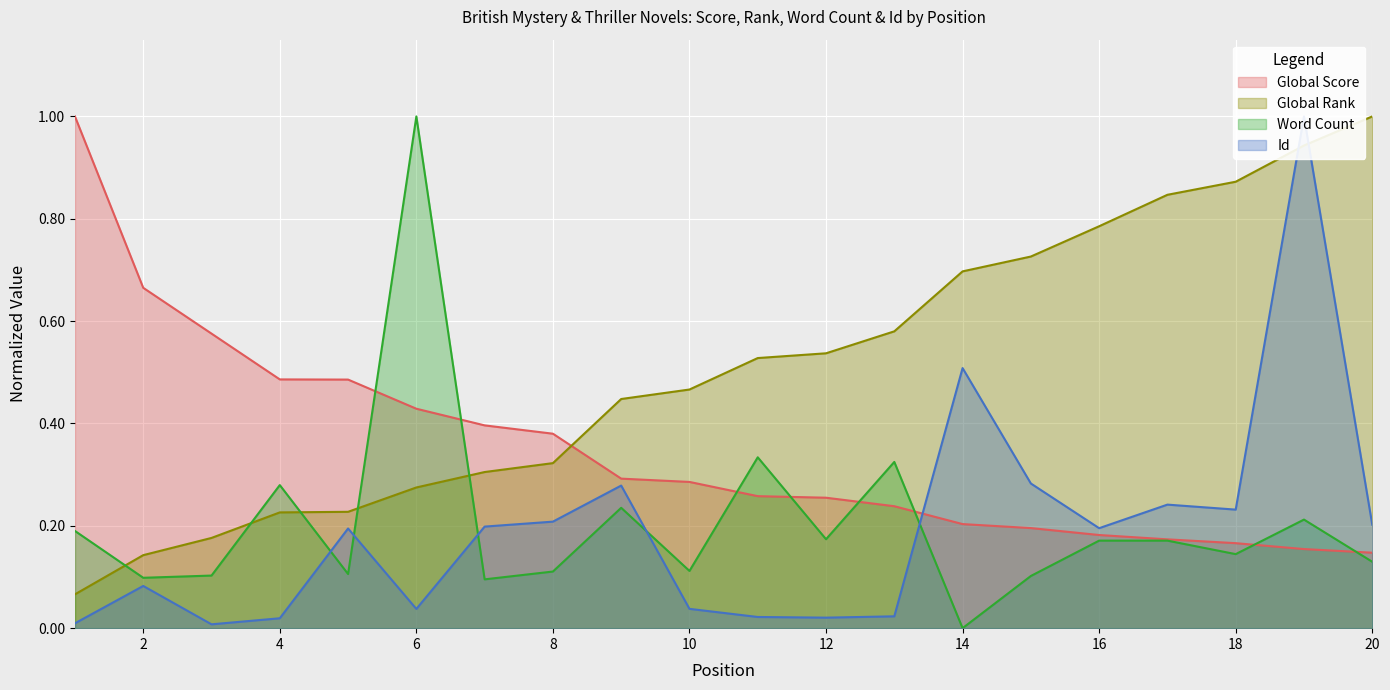

How many lines are shown in the chart?

4